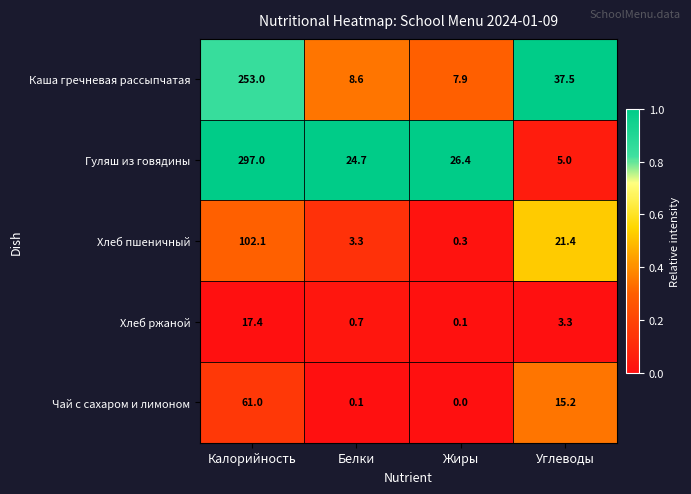

Which series changed the most between Жиры and Углеводы?

Каша гречневая рассыпчатая